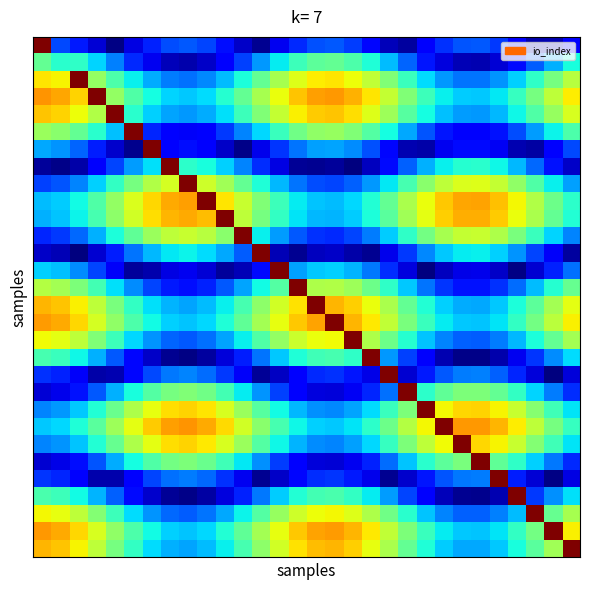

How many categories are shown in the chart?

30